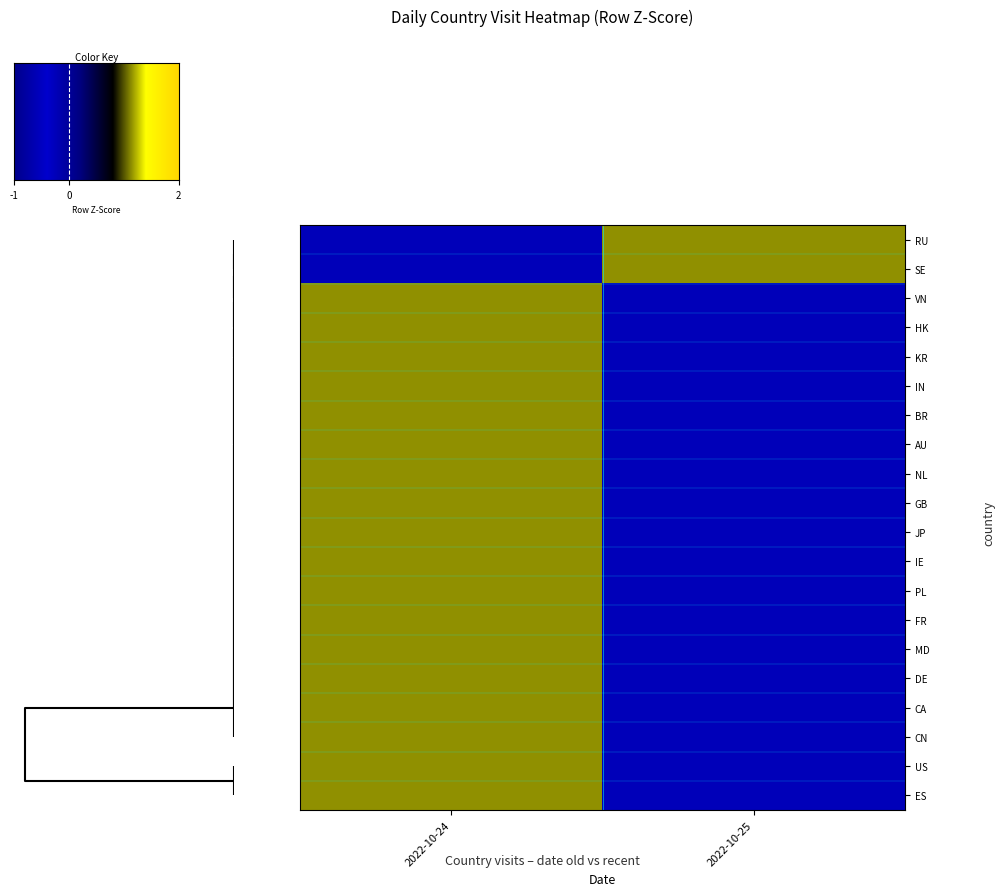

At how many categories does at least one series exceed 0?

2